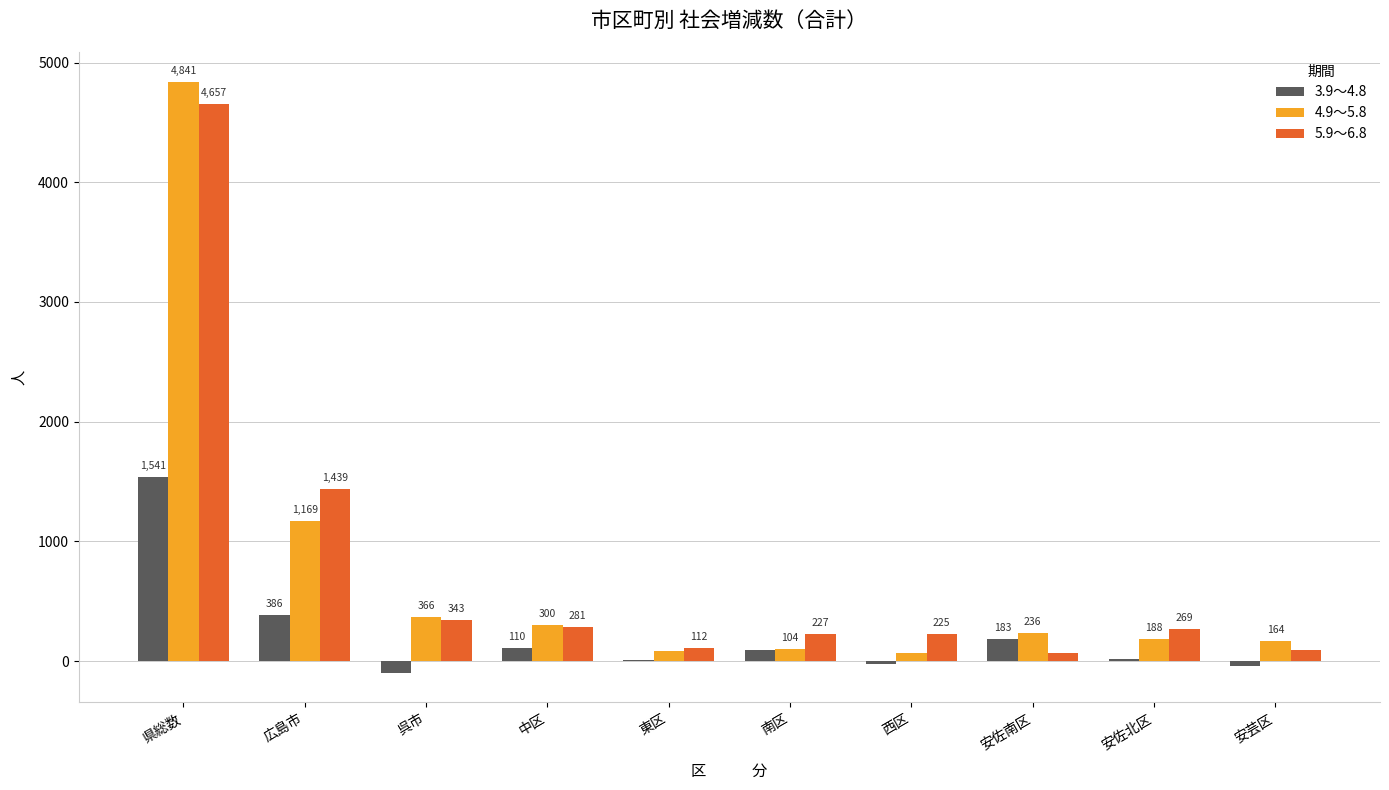

What is the highest value of the 5.9～6.8 series?

4657